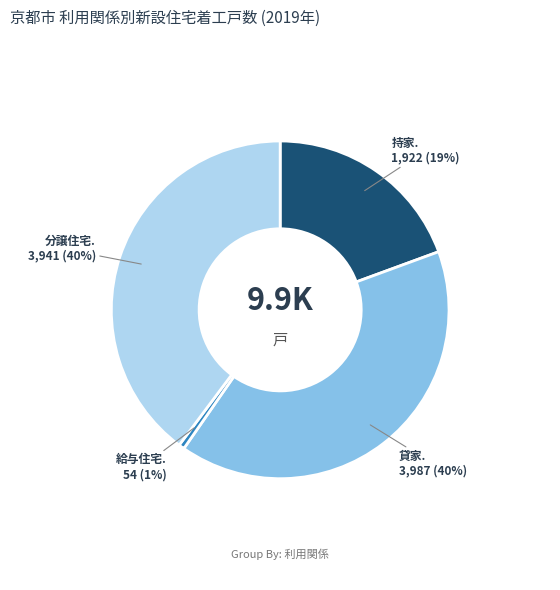

To the nearest percent, what is the average slice percentage?

25%